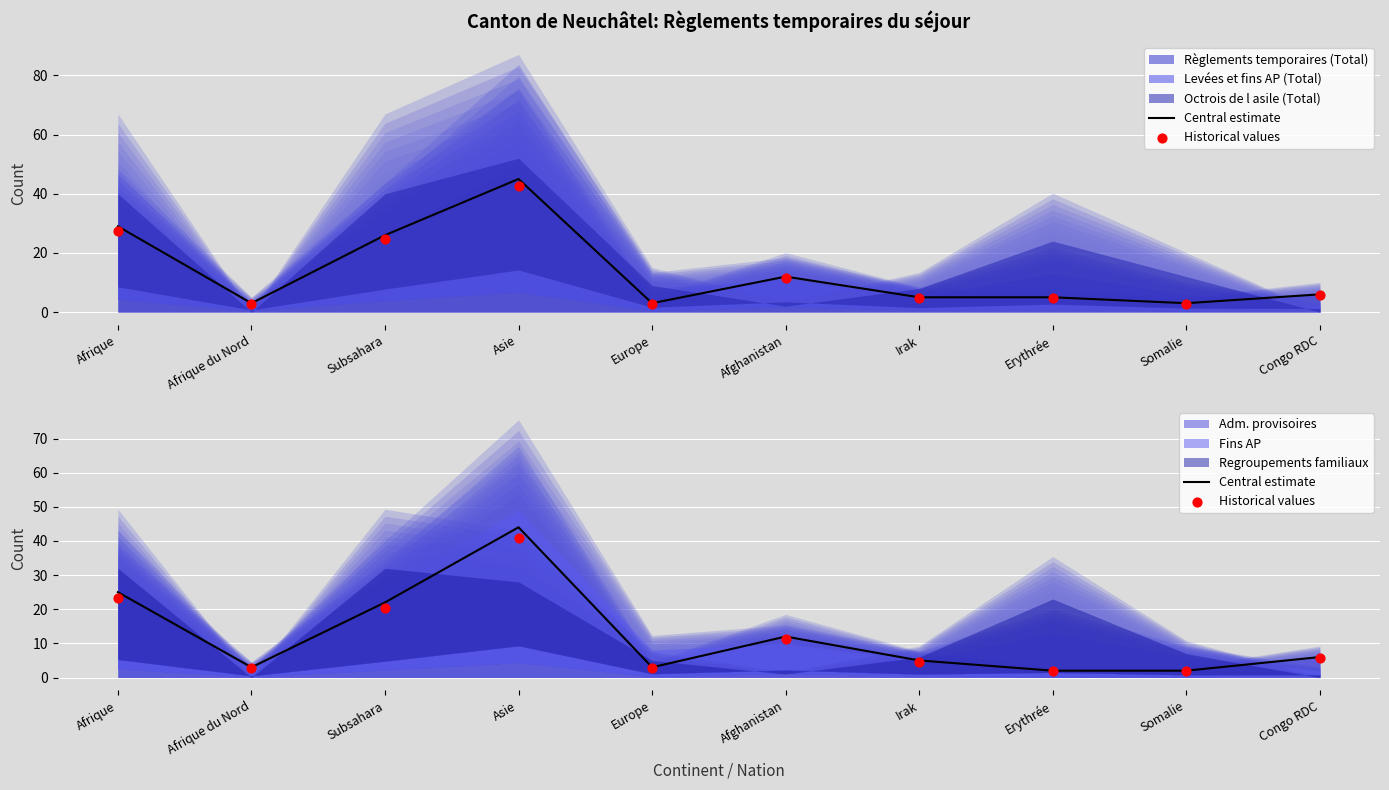

Which series contains the lowest Y value?

Historical values